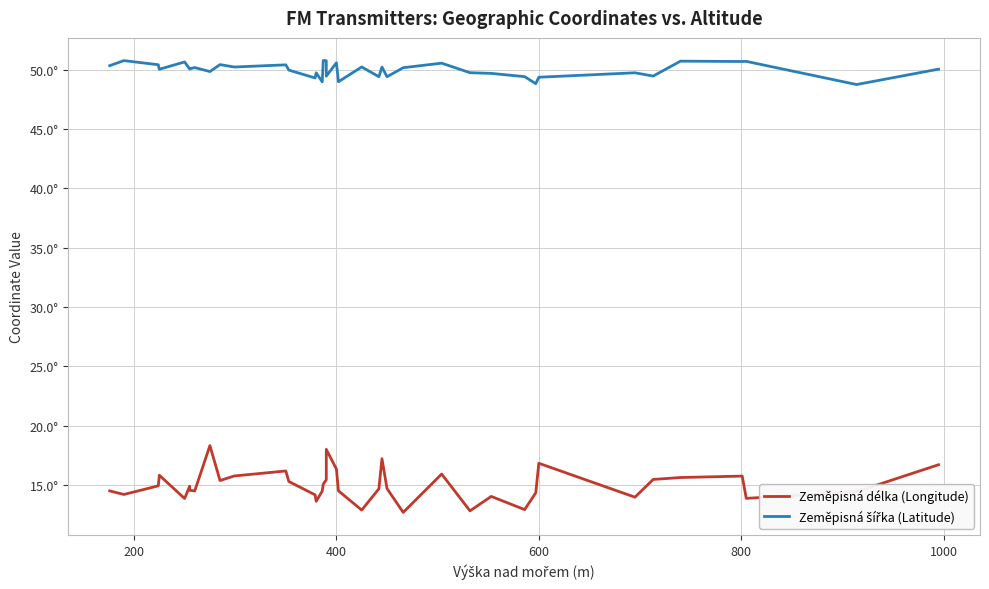

Is it true that Zeměpisná délka (Longitude) equals 25.5 at 1000?

False